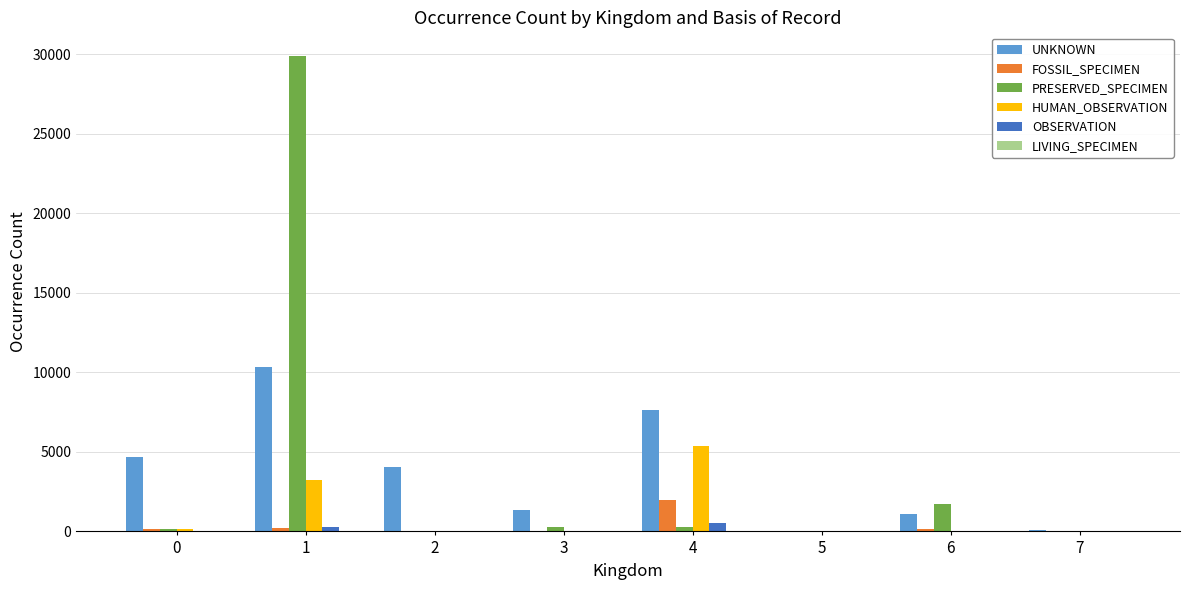

The OBSERVATION series shows 274 at 1. True or false?

True